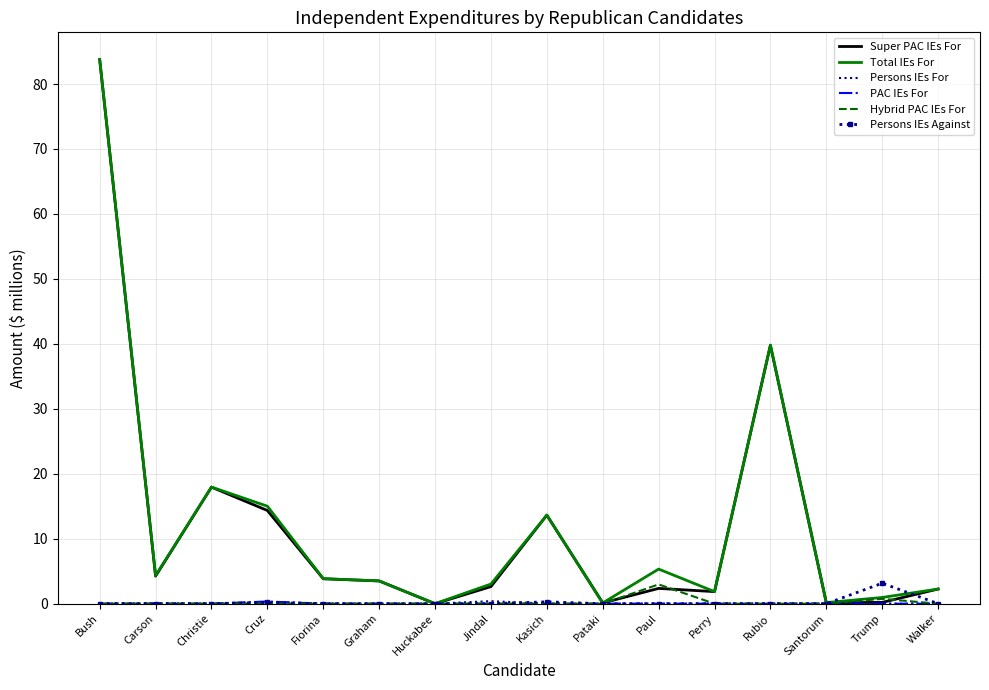

In Persons IEs Against, how many points are higher than both neighbors (excluding endpoints)?

6